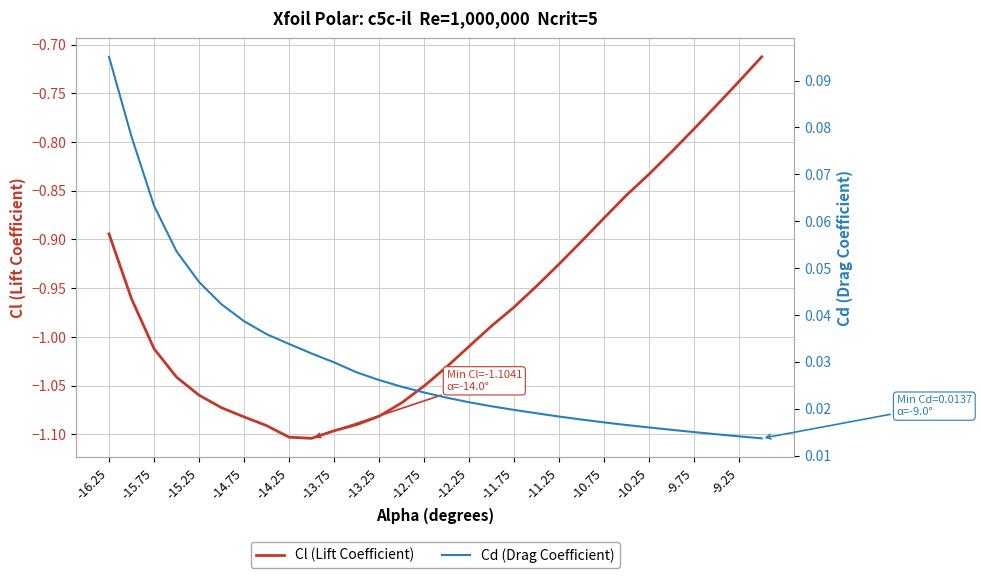

What is the minimum value shown in the chart?

-1.1